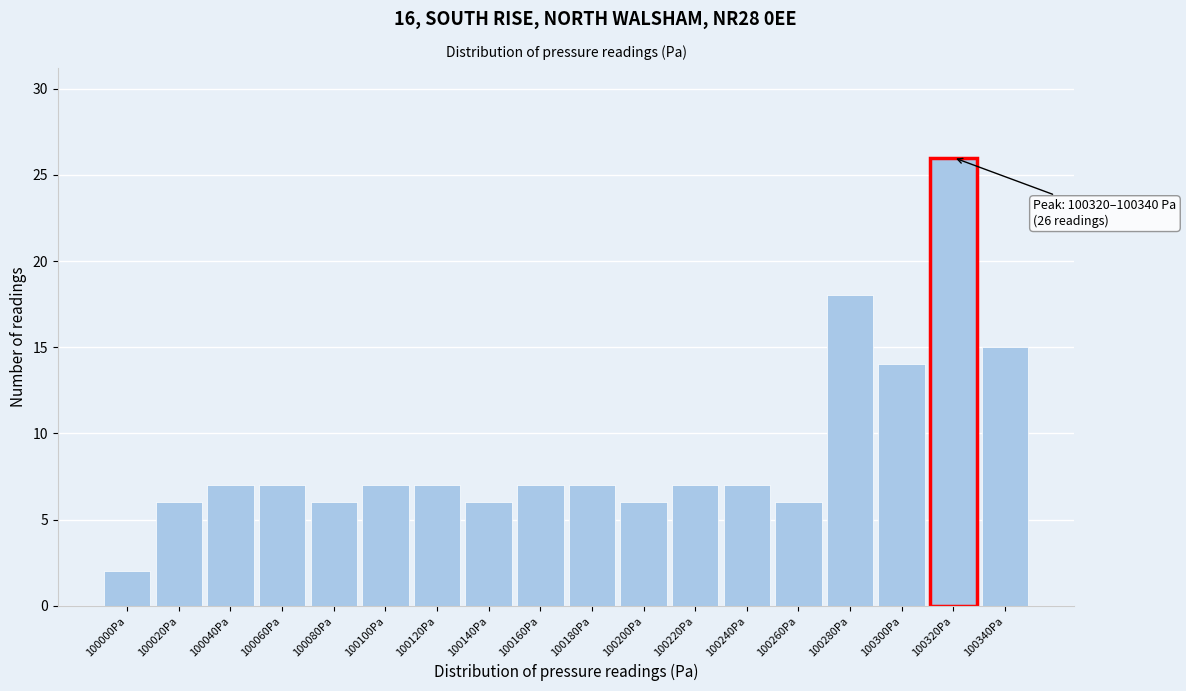

Reading right to left, extract all data points from this chart.

100340Pa=15	100320Pa=26	100300Pa=14	100280Pa=18	100260Pa=6	100240Pa=7	100220Pa=7	100200Pa=6	100180Pa=7	100160Pa=7	100140Pa=6	100120Pa=7	100100Pa=7	100080Pa=6	100060Pa=7	100040Pa=7	100020Pa=6	100000Pa=2